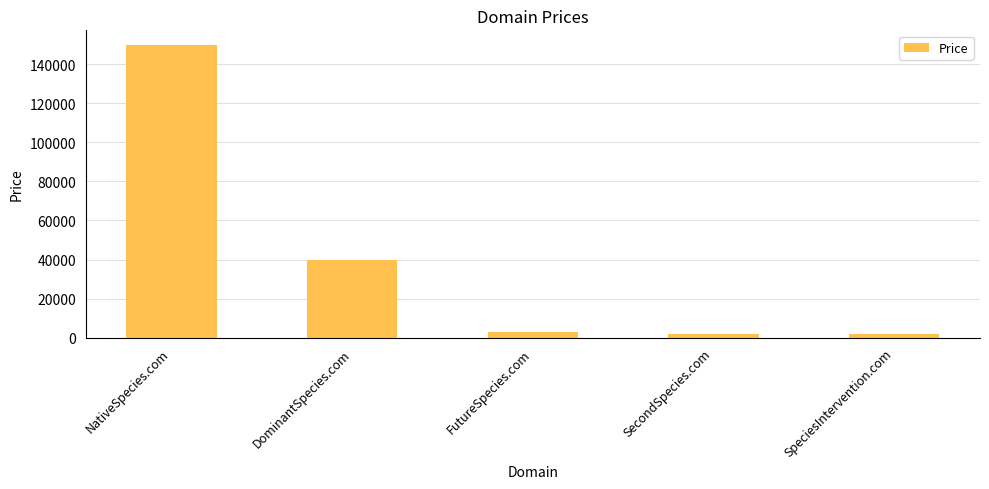

What is the sum of all values?

196440